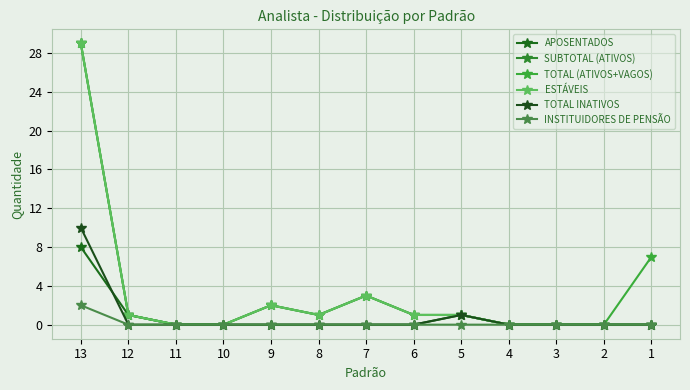

Does the chart have visible grid lines?

Yes